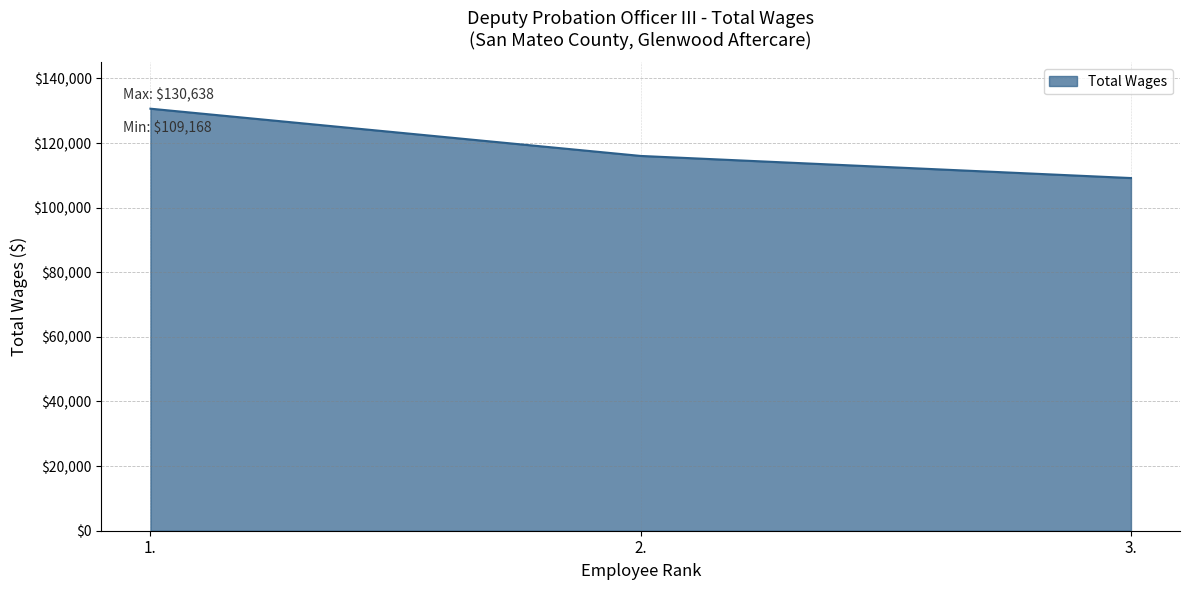

List the labels in order of value, largest first.

1., 2., 3.